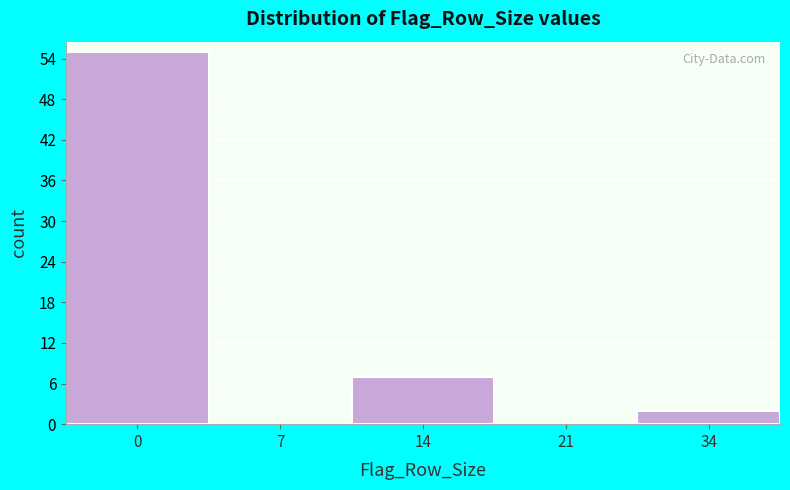

Reading left to right, extract all data points from this chart.

0=55	7=0	14=7	21=0	34=2